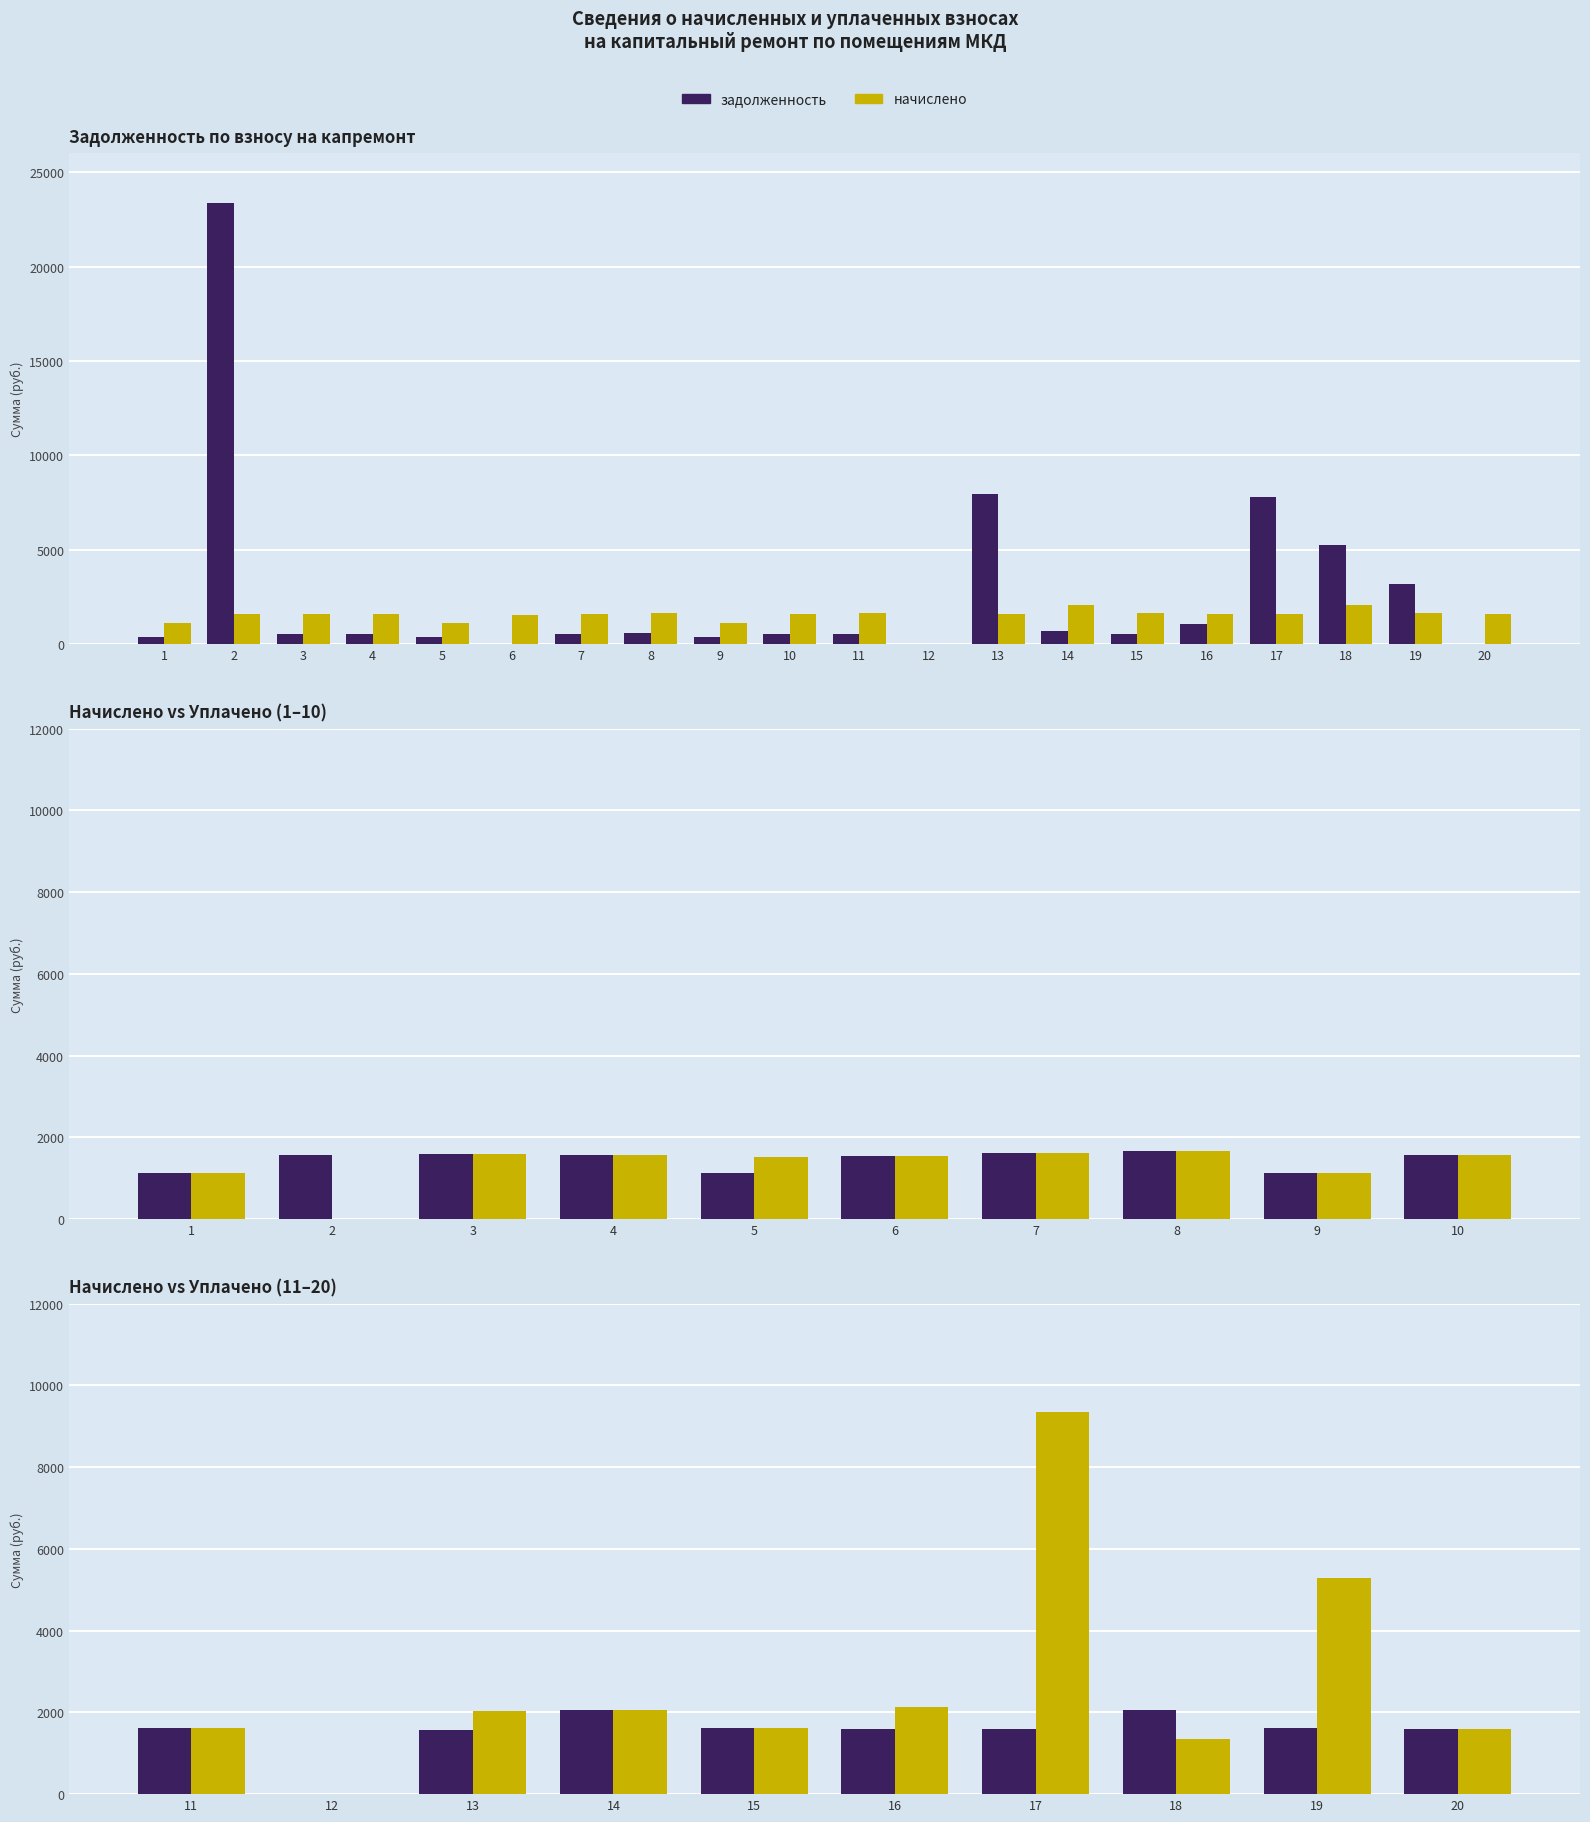

The value of начислено at 15 is 1034.4. True or false?

False